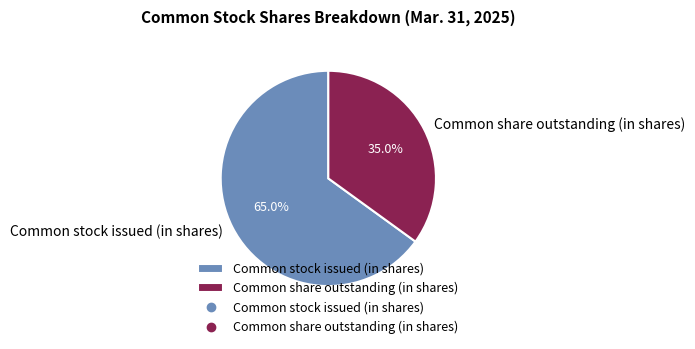

True or false: Common stock issued (in shares) accounts for 75% of the total.

False